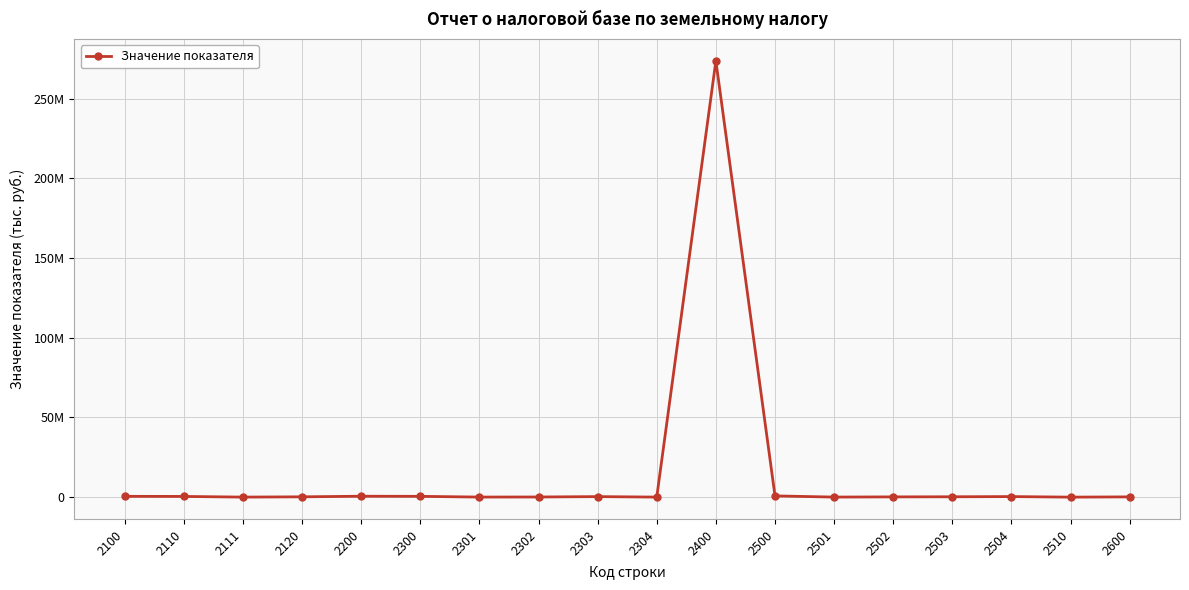

Does the chart have visible grid lines?

Yes